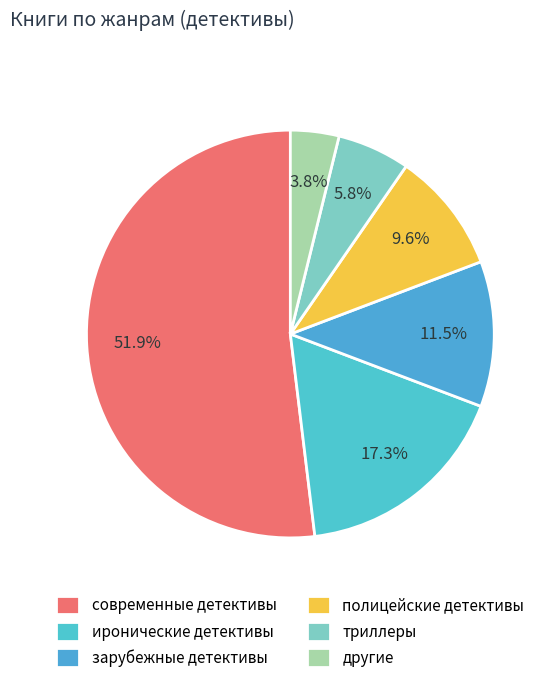

Count the number of slices in the pie.

6